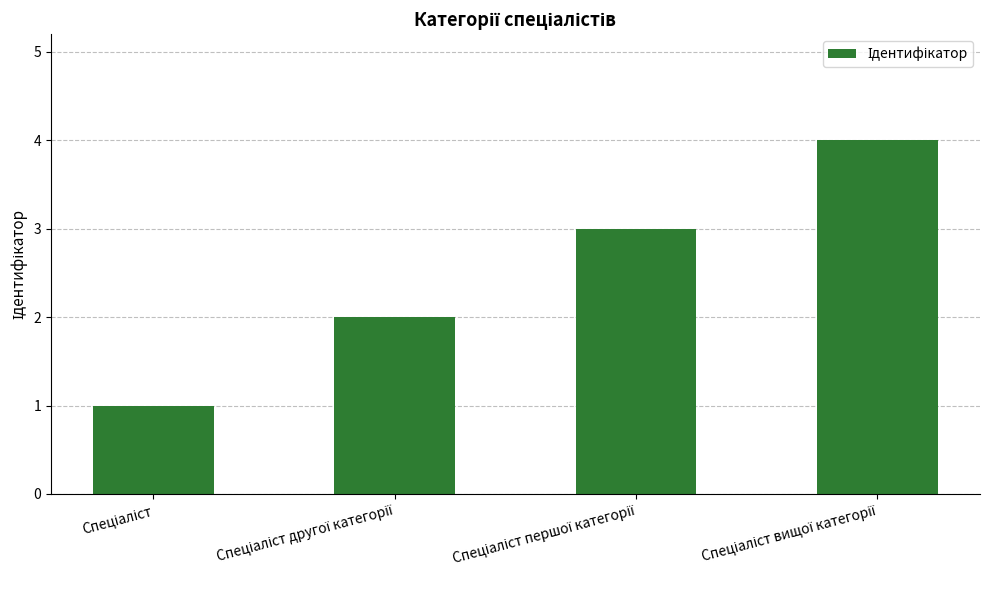

What is the sum of all values?

10